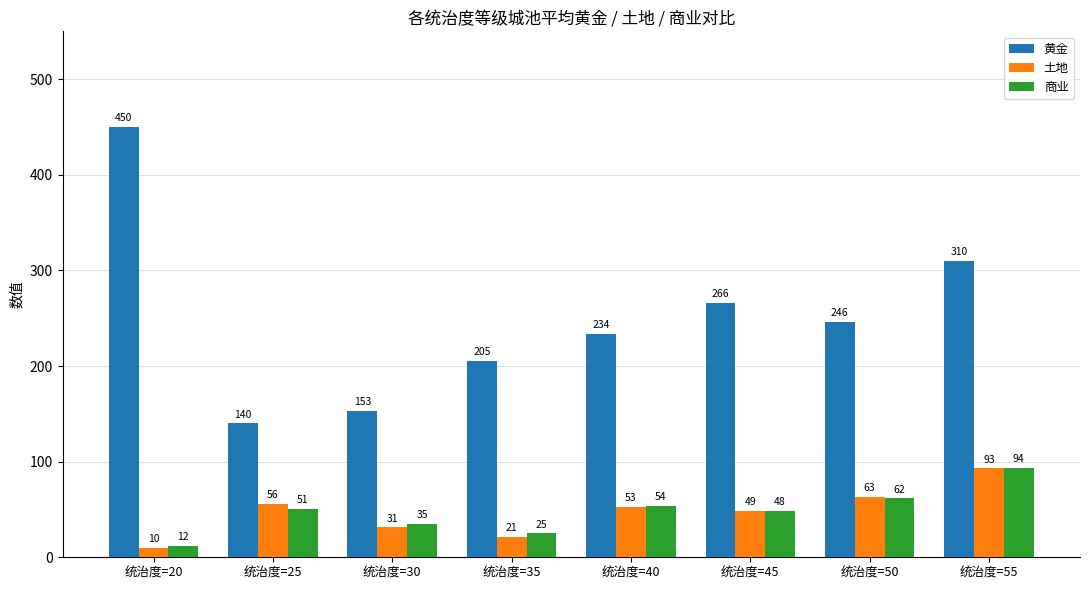

True or false: 商业 has a value of 93.5 at 统治度=55.

True